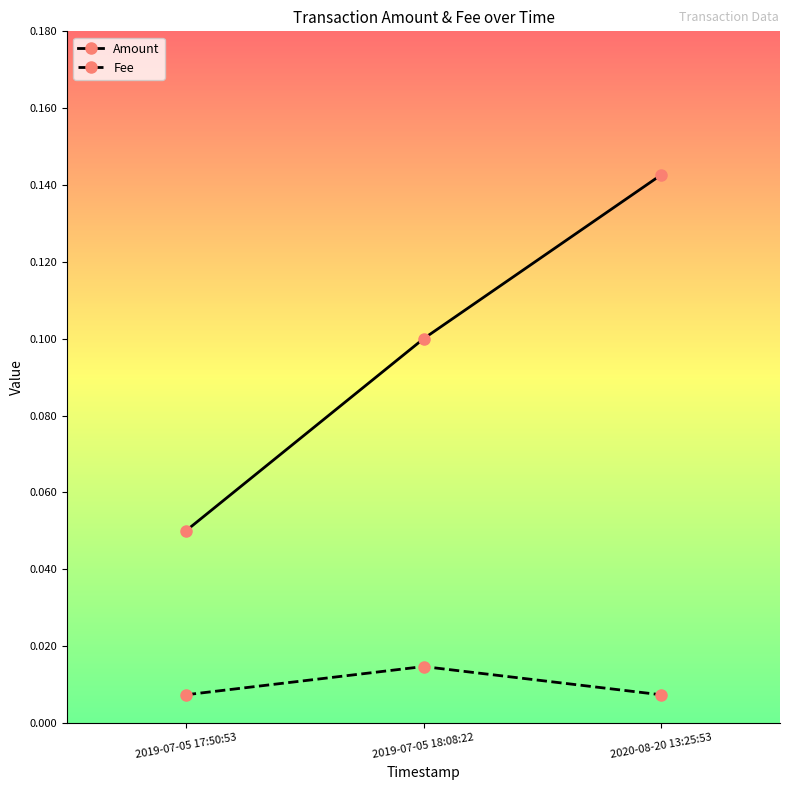

At which label does Fee reach its peak?

2019-07-05 18:08:22